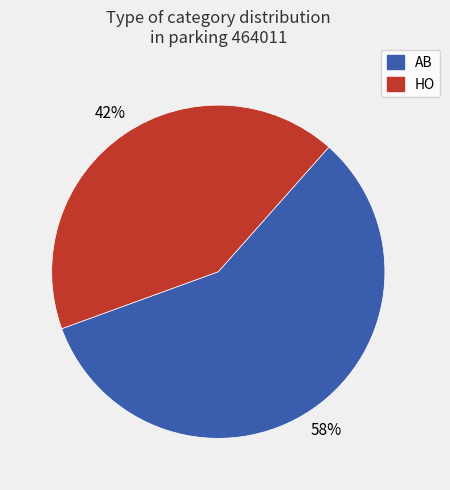

Is the sum of HO and AB greater than half?

Yes